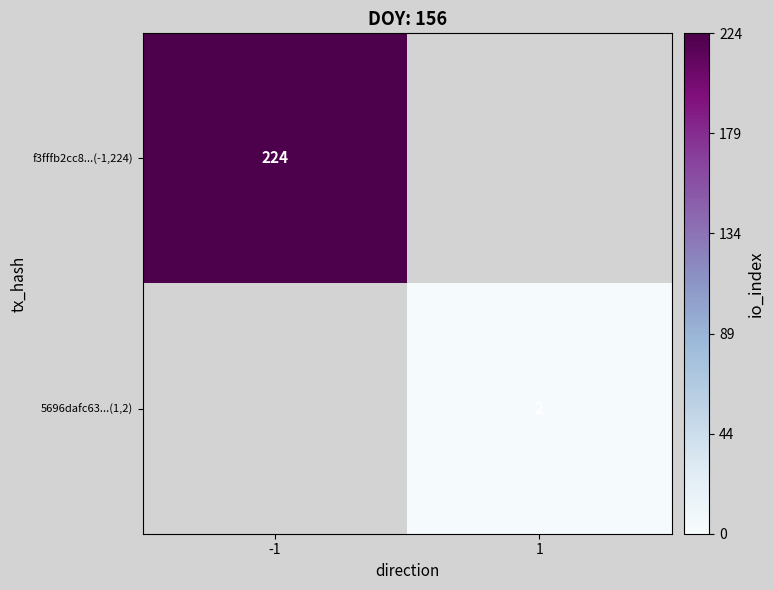

The 5696dafc63...(1,2) series shows 2 at 1. True or false?

True